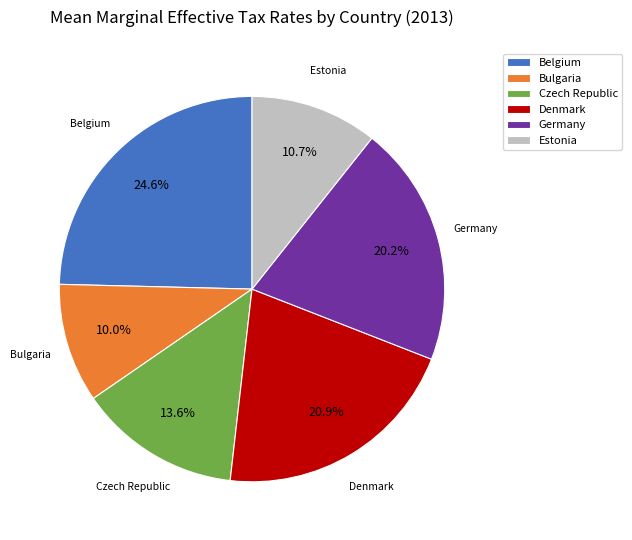

Rank the categories by value from lowest to highest.

Bulgaria, Estonia, Czech Republic, Germany, Denmark, Belgium